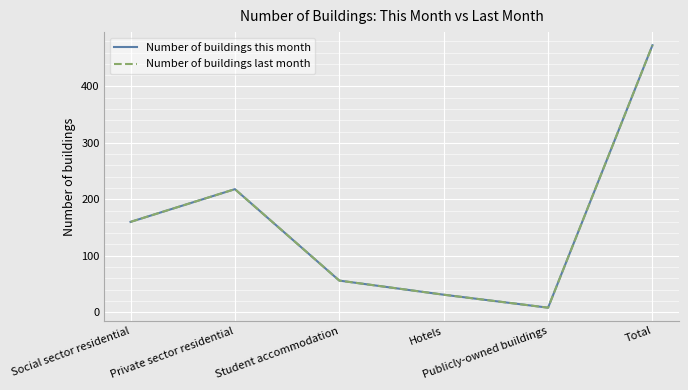

At which label does Number of buildings last month reach its minimum?

Publicly-owned buildings